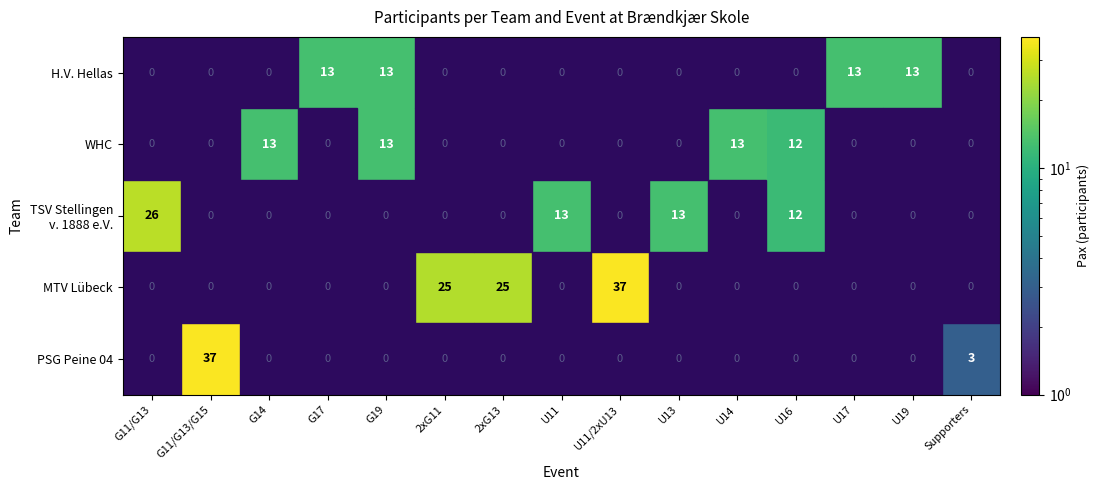

True or false: WHC has a value of -7 at Supporters.

False